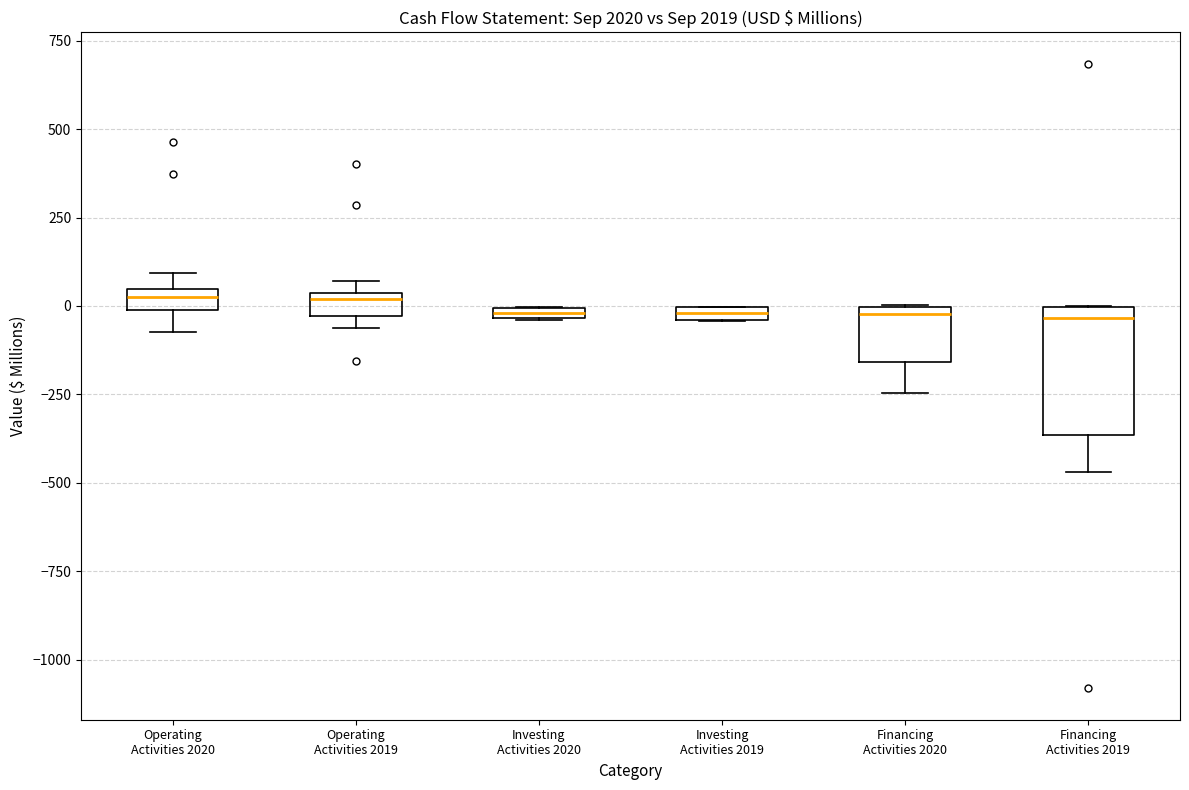

Which box is the tallest, from its lower edge to its upper edge?

Financing Activities 2019